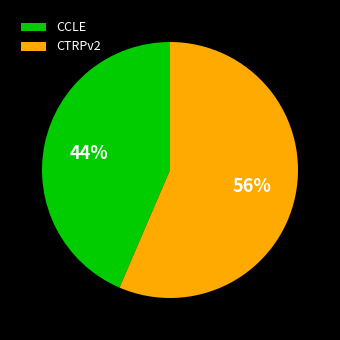

To the nearest percent, what percentage of the pie is CTRPv2?

56%